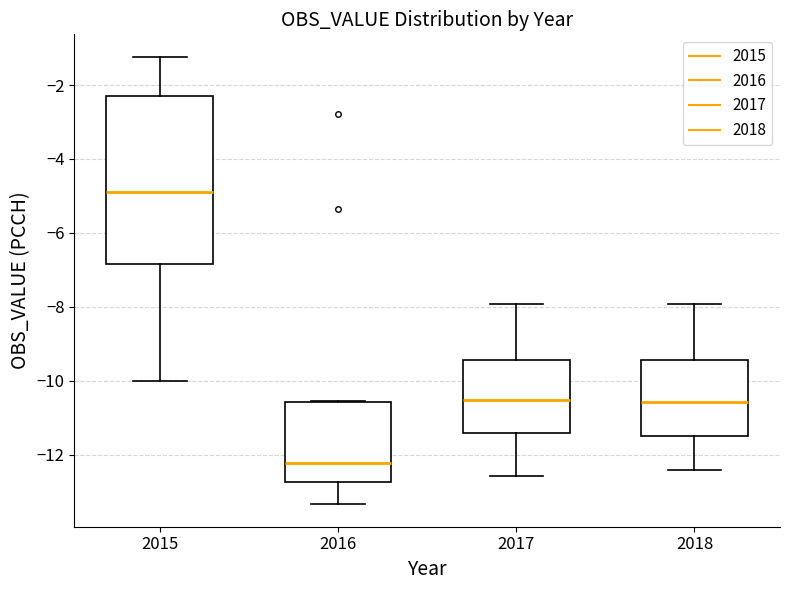

Where does the upper whisker of the box at x = 2018 end on the y-axis? The values are not printed on the chart, so give them approximately, as read against the axis.

-8.0